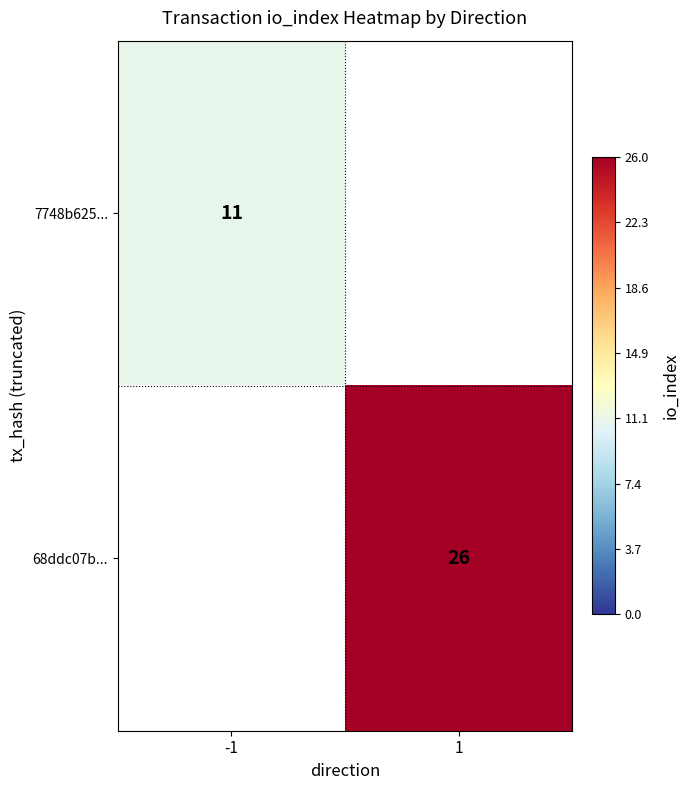

The value of 68ddc07b... at 1 is 26. True or false?

True